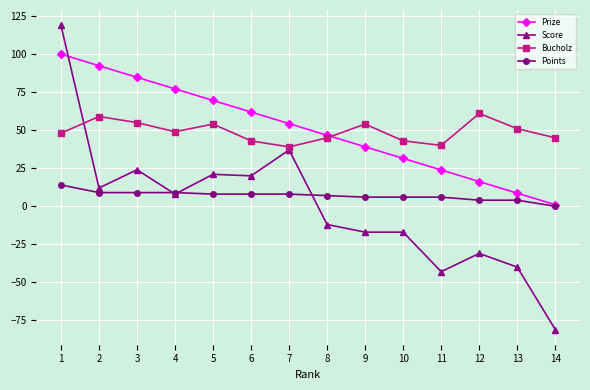

How many data points does each series have?

14